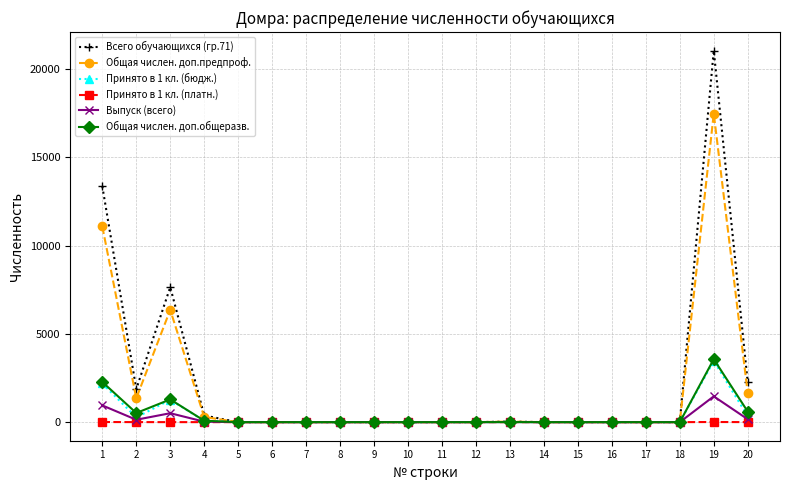

At which category is the sum across all series the highest?

19